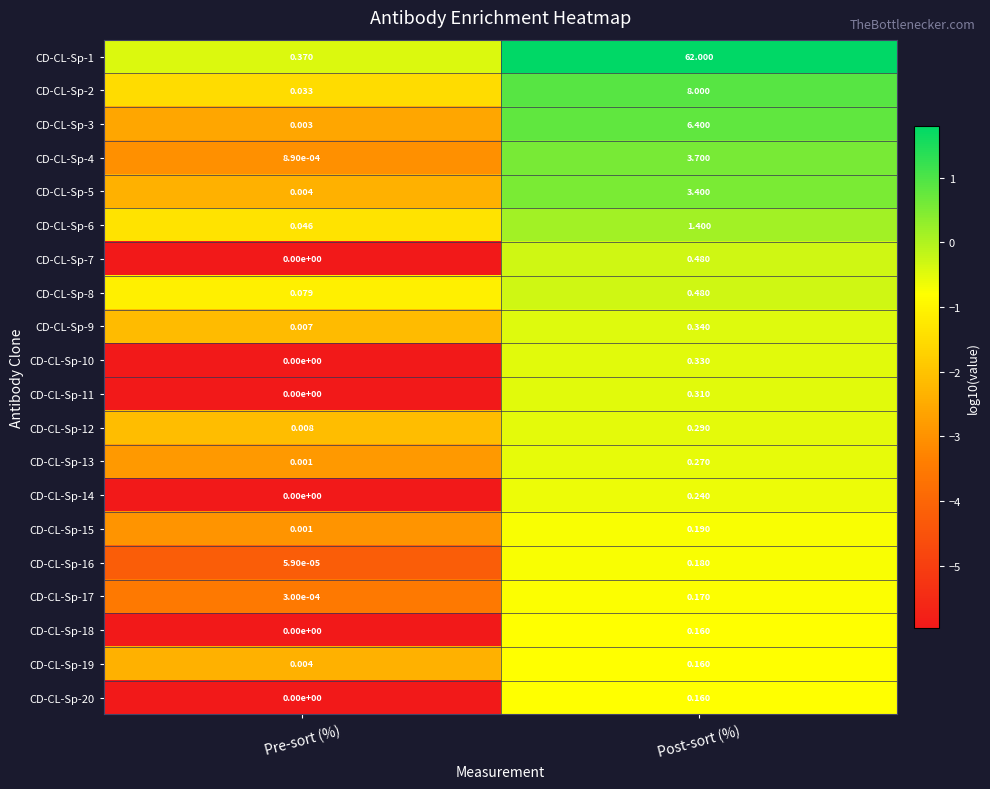

Rank the categories by CD-CL-Sp-20 value from lowest to highest.

Pre-sort (%), Post-sort (%)